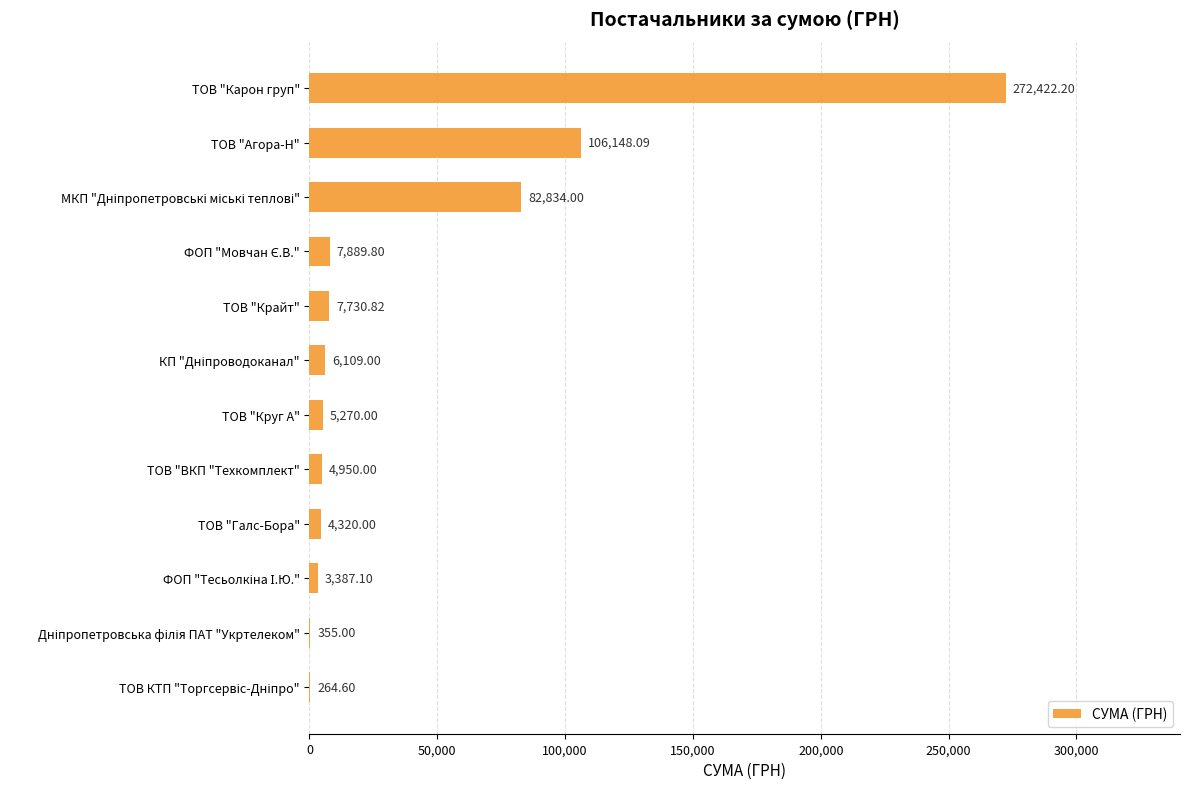

Which category has the highest value across all series?

ТОВ "Карон груп"